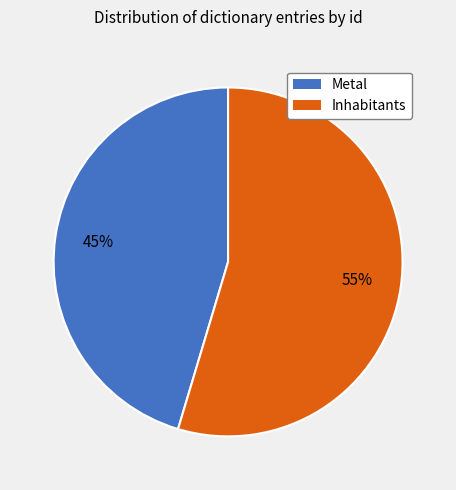

What is the majority slice?

Inhabitants